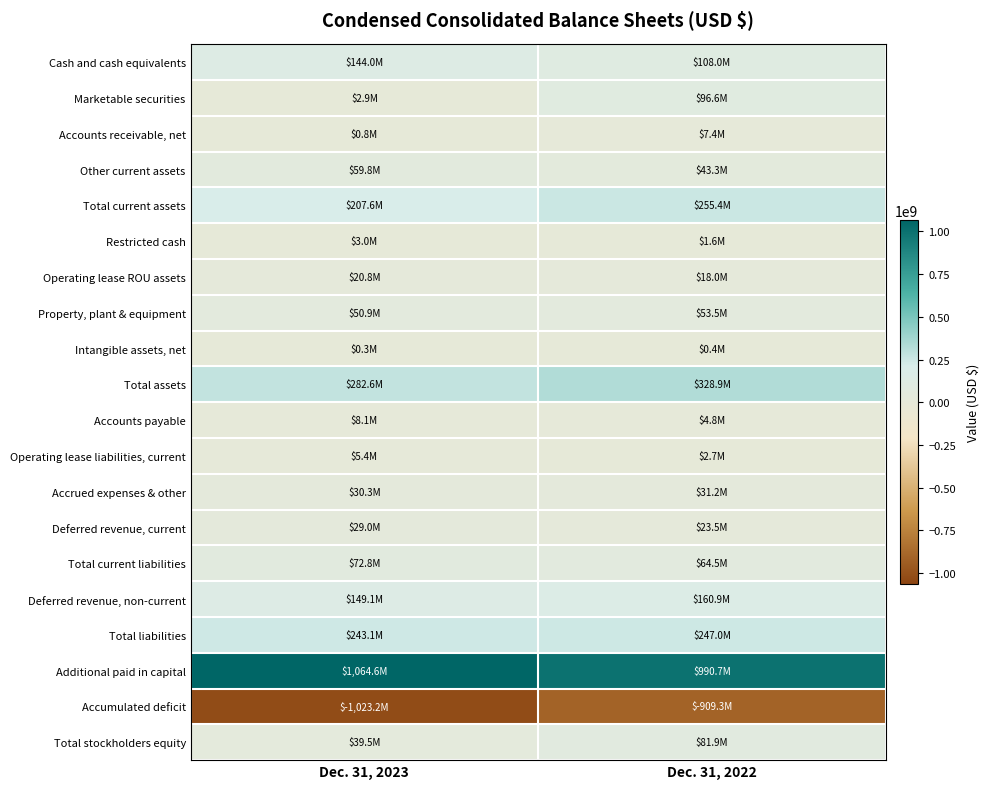

Reading left to right, transcribe all the data shown in this chart.

Cash and cash equivalents: Dec. 31, 2023=143991000	Dec. 31, 2022=108033000
Marketable securities: Dec. 31, 2023=2947000	Dec. 31, 2022=96572000
Accounts receivable, net: Dec. 31, 2023=821000	Dec. 31, 2022=7435000
Other current assets: Dec. 31, 2023=59793000	Dec. 31, 2022=43330000
Total current assets: Dec. 31, 2023=207552000	Dec. 31, 2022=255370000
Restricted cash: Dec. 31, 2023=3026000	Dec. 31, 2022=1569000
Operating lease ROU assets: Dec. 31, 2023=20762000	Dec. 31, 2022=18019000
Property, plant & equipment: Dec. 31, 2023=50946000	Dec. 31, 2022=53516000
Intangible assets, net: Dec. 31, 2023=330000	Dec. 31, 2022=442000
Total assets: Dec. 31, 2023=282616000	Dec. 31, 2022=328916000
Accounts payable: Dec. 31, 2023=8128000	Dec. 31, 2022=4753000
Operating lease liabilities, current: Dec. 31, 2023=5384000	Dec. 31, 2022=2728000
Accrued expenses & other: Dec. 31, 2023=30303000	Dec. 31, 2022=31215000
Deferred revenue, current: Dec. 31, 2023=28973000	Dec. 31, 2022=23520000
Total current liabilities: Dec. 31, 2023=72788000	Dec. 31, 2022=64501000
Deferred revenue, non-current: Dec. 31, 2023=149060000	Dec. 31, 2022=160892000
Total liabilities: Dec. 31, 2023=243103000	Dec. 31, 2022=247038000
Additional paid in capital: Dec. 31, 2023=1064569000	Dec. 31, 2022=990656000
Accumulated deficit: Dec. 31, 2023=-1023173000	Dec. 31, 2022=-909302000
Total stockholders equity: Dec. 31, 2023=39513000	Dec. 31, 2022=81878000